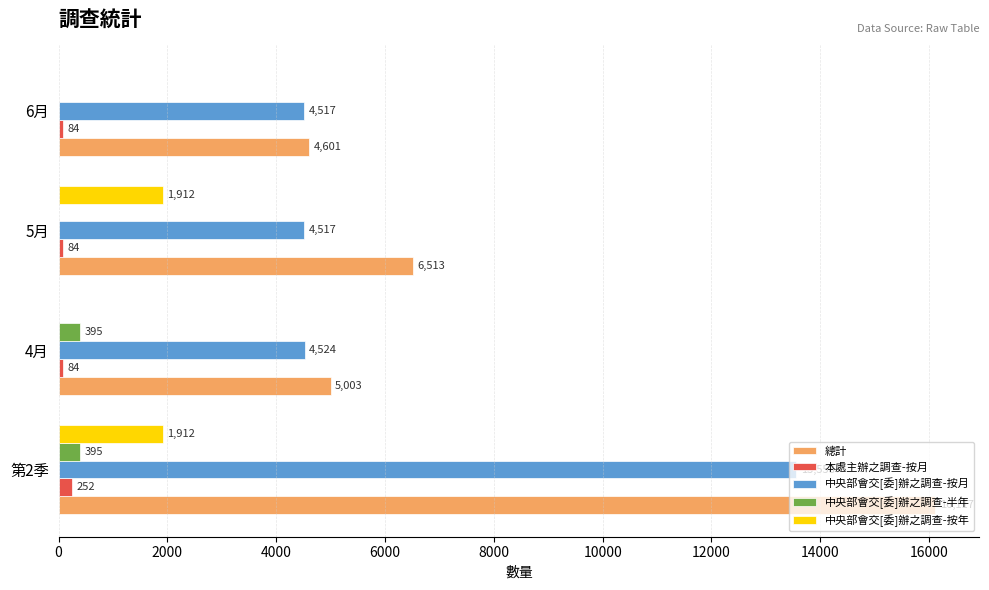

What is the sum of all 總計 values?

32234